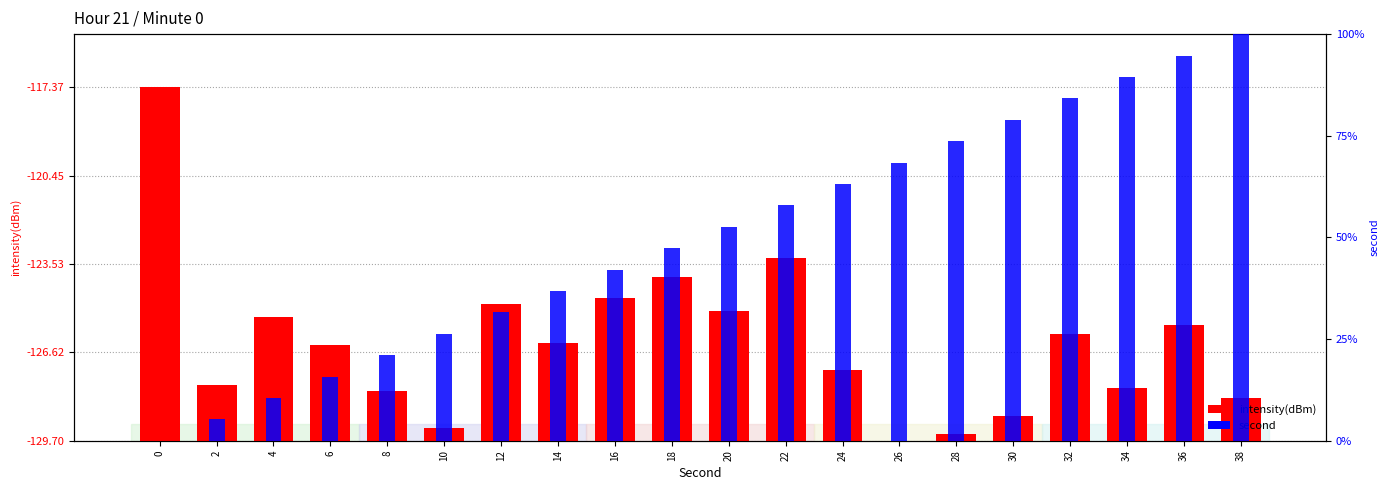

Which has a higher value, 18 or 14?

18